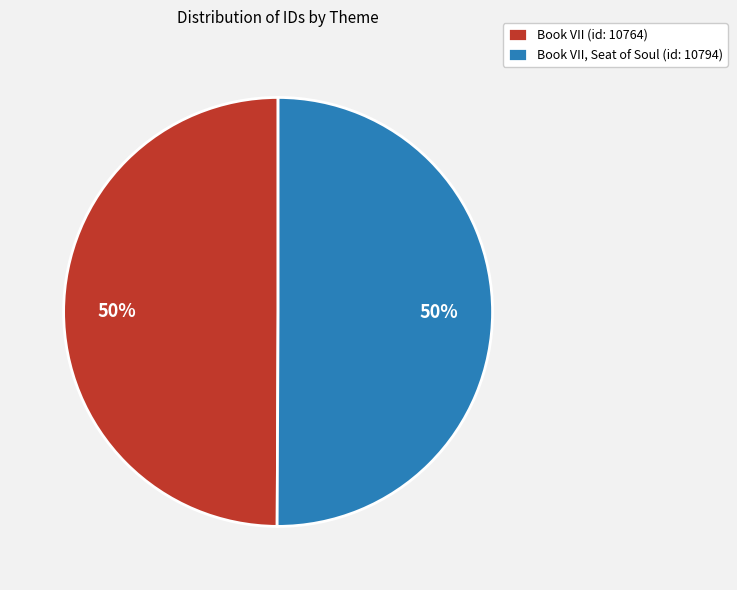

Is the sum of Book VII (id: 10764) and Book VII, Seat of Soul (id: 10794) greater than half?

Yes